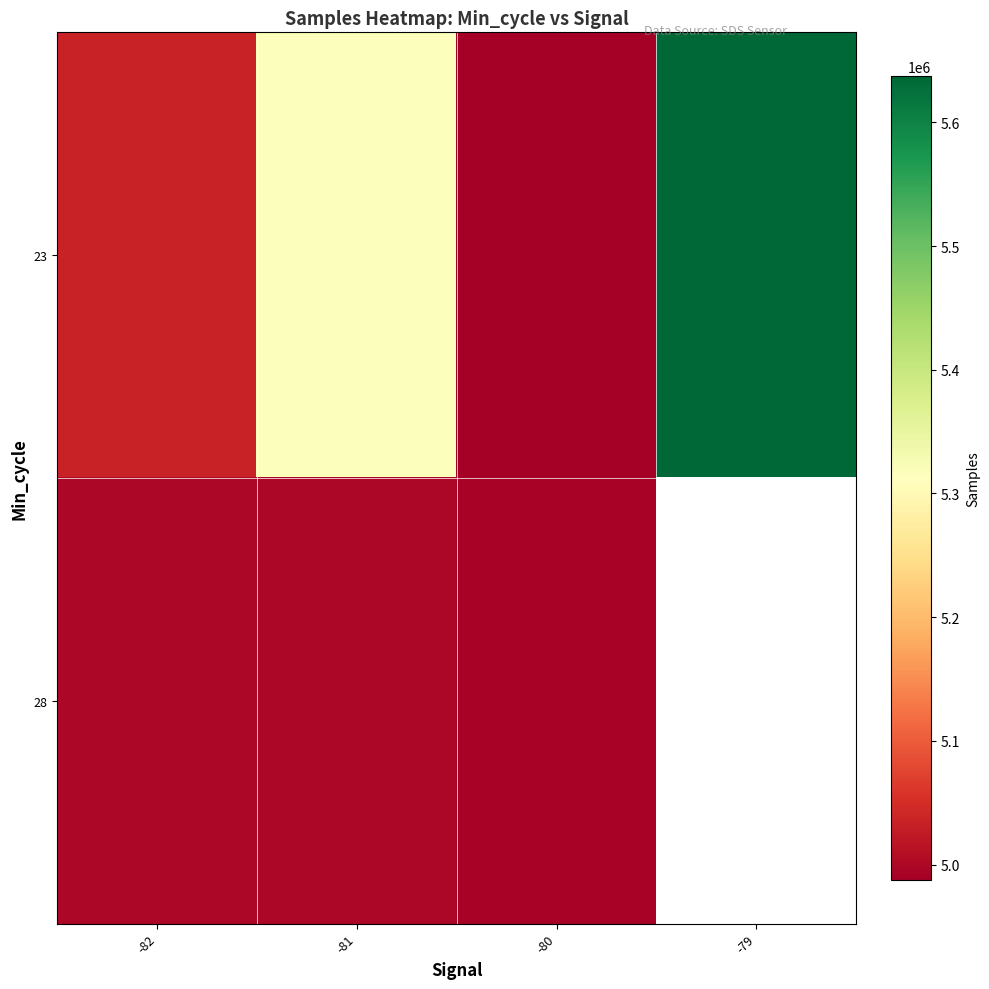

List the labels in order of 23 value, smallest first.

-80, -82, -81, -79